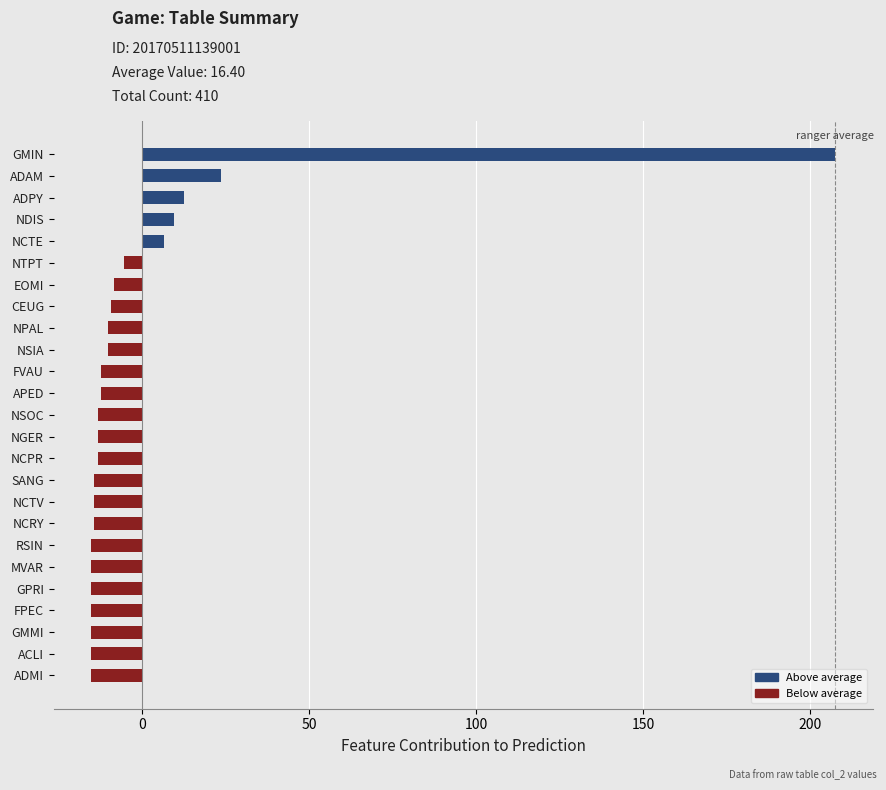

The chart shows a value of 207.6 at GMIN. True or false?

True